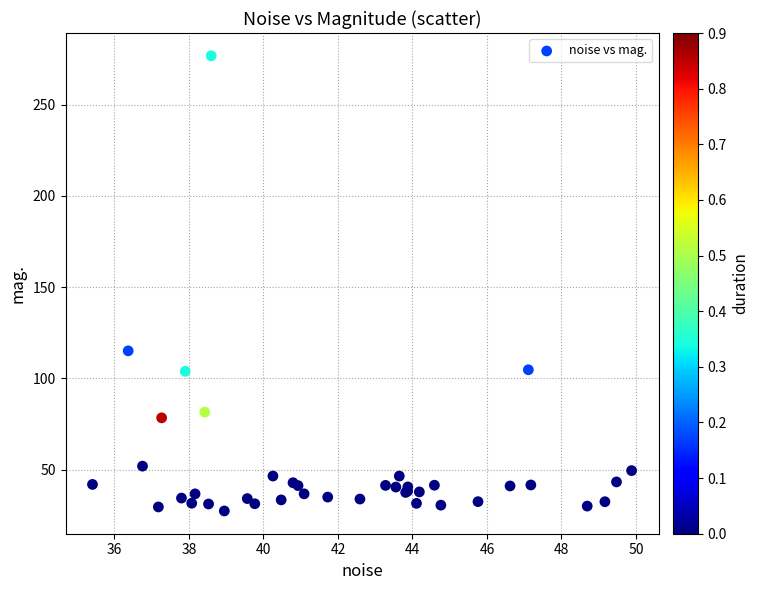

What Y value in the scatter plot is closest to 152?

115.1